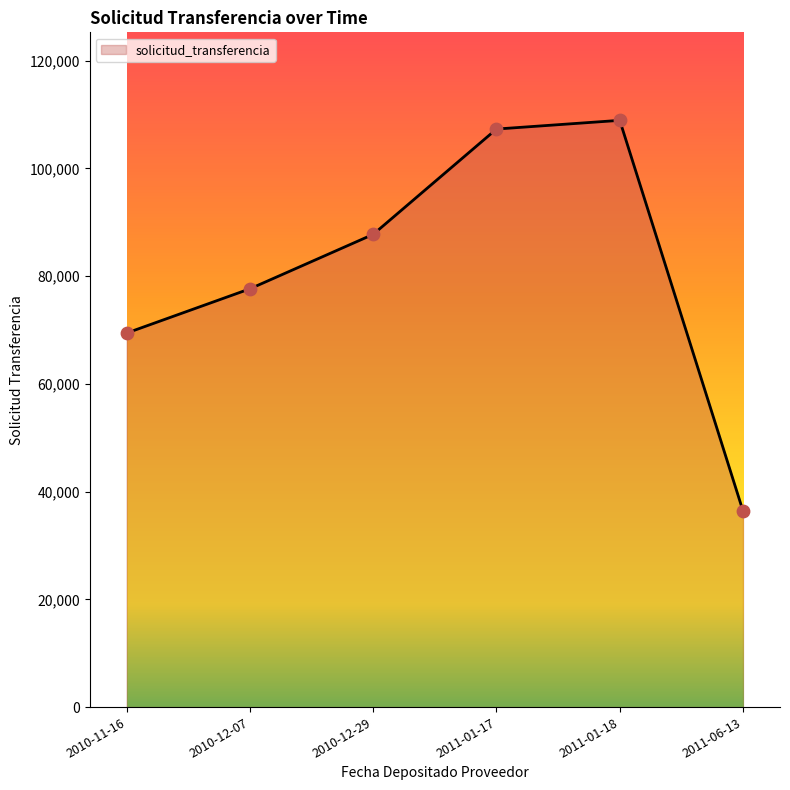

Approximately how many times larger is the value at 2011-06-13 compared to 2011-01-18?

0.3